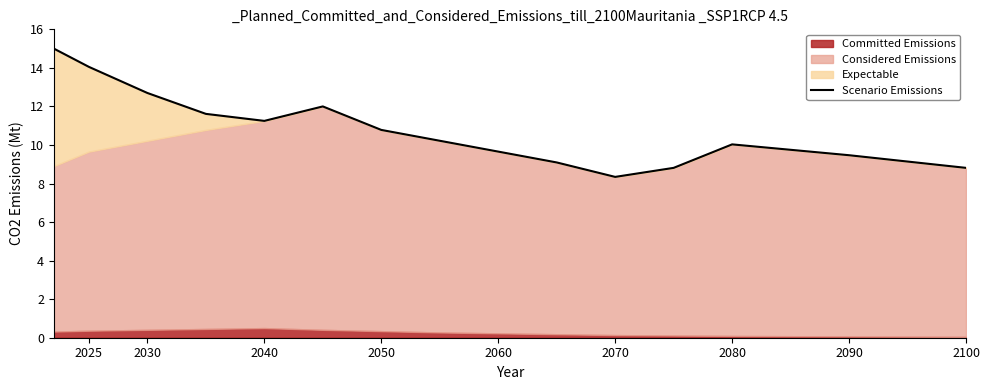

At which label does the data first exceed 10?

2025